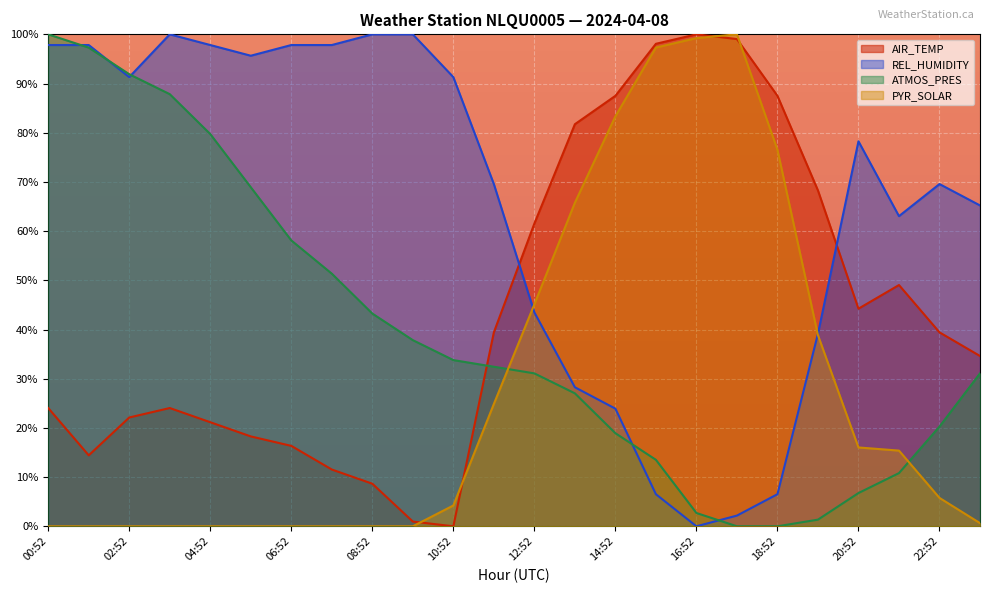

Rank the series by their maximum value, from highest to lowest.

AIR_TEMP, REL_HUMIDITY, ATMOS_PRES, PYR_SOLAR